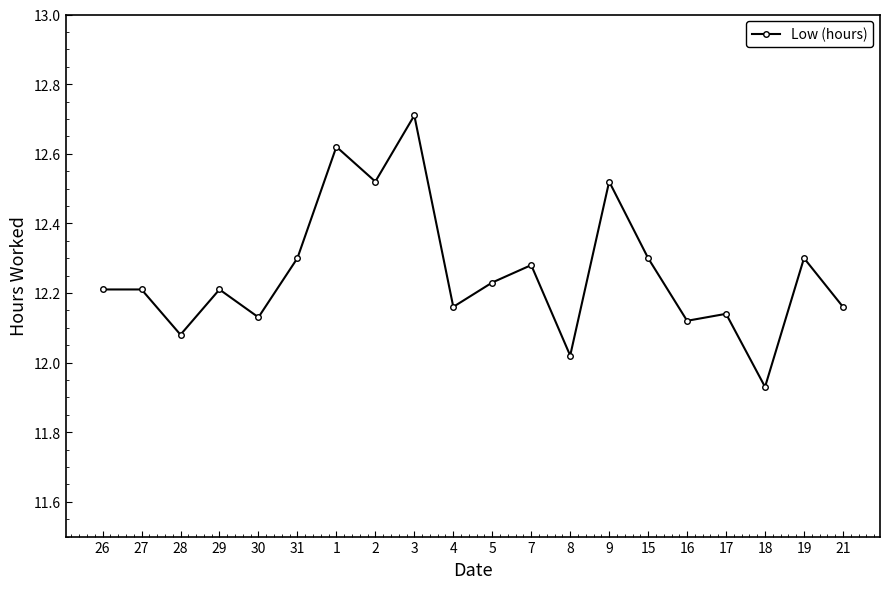

At which category does the chart reach its peak across all series?

3